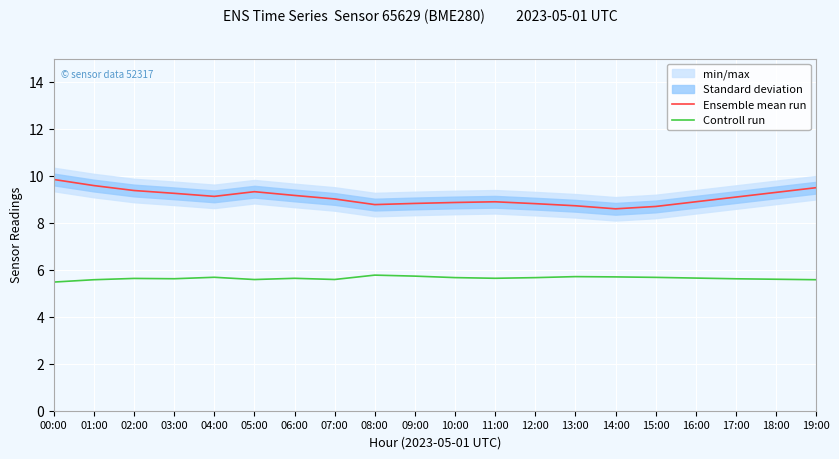

What is the sum of all Controll run values?

112.8